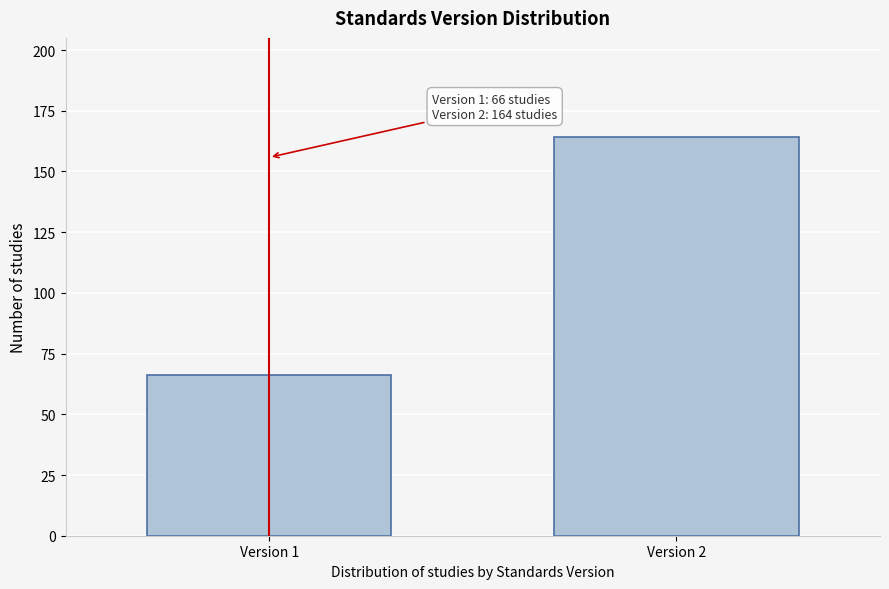

Reading left to right, what are all the values shown in this chart?

Version 1=66	Version 2=164